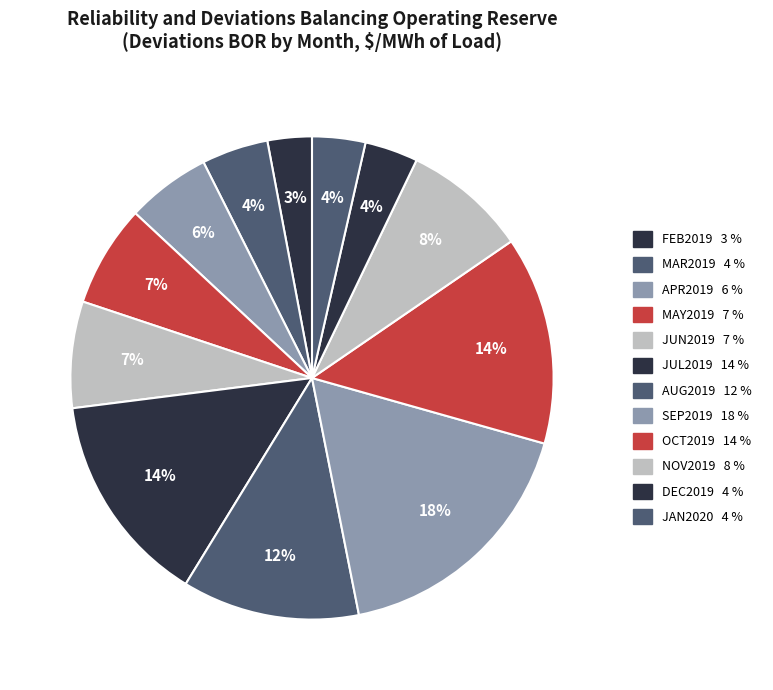

Is the sum of JAN2020 and APR2019 greater than half?

No